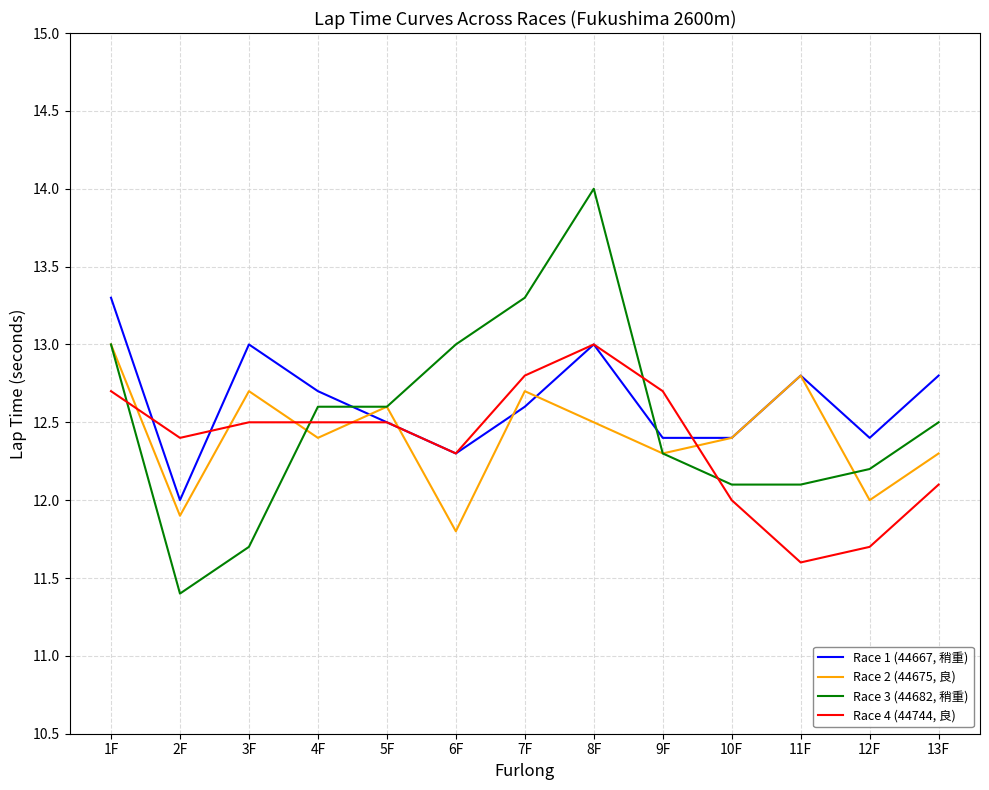

Between 8F and 9F, which series saw the biggest shift?

Race 3 (44682, 稍重)